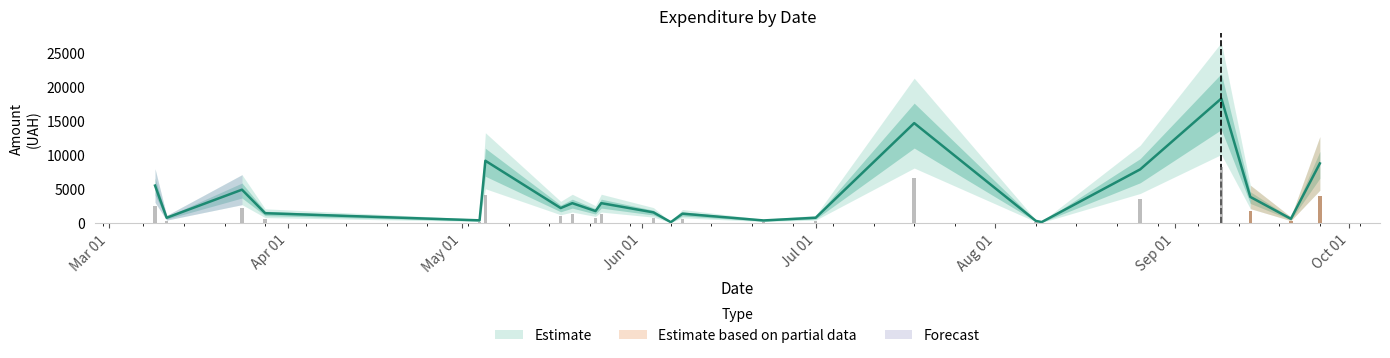

Is it true that the value at 9 is 30535.1?

False